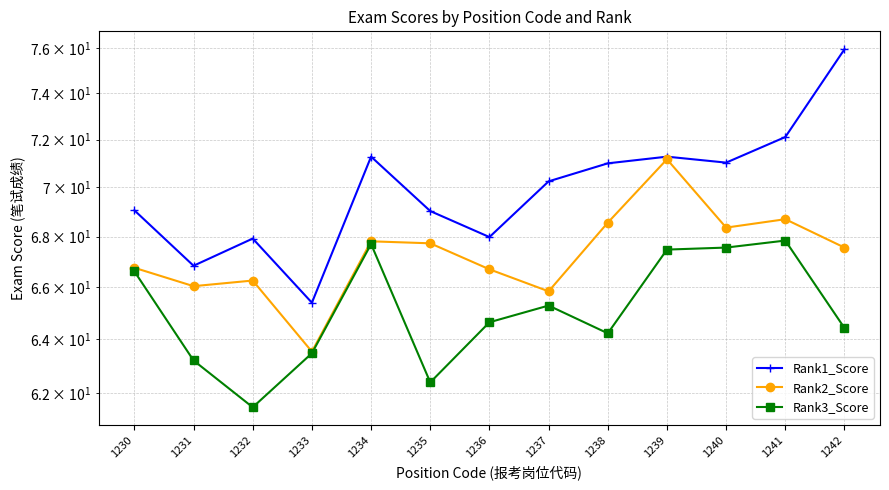

How many distinct data groups are displayed?

3